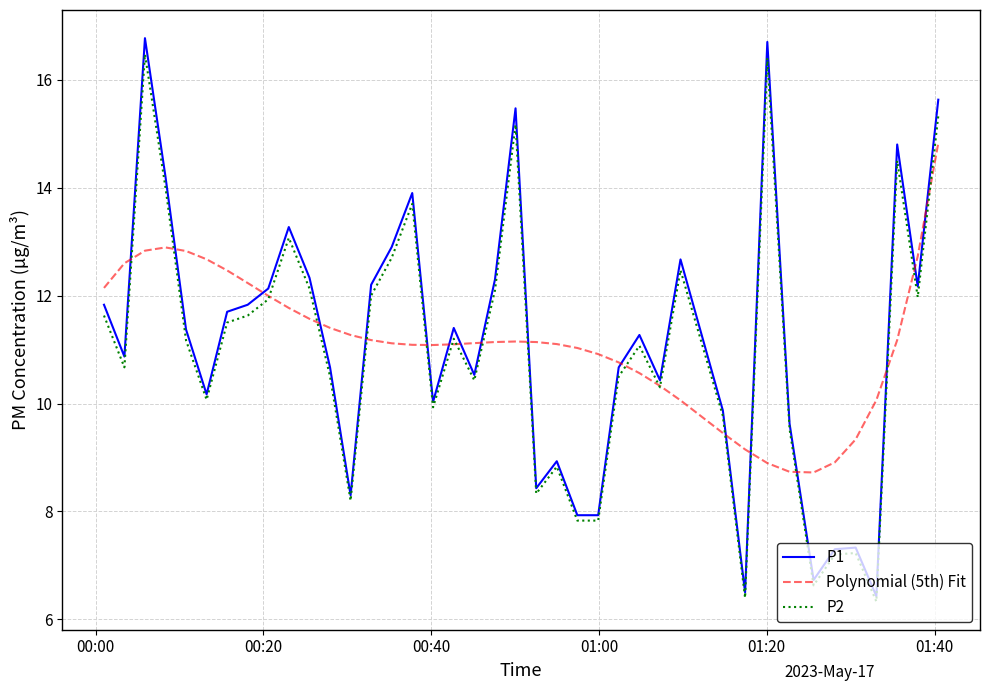

What is the lowest value of the P2 series?

6.3